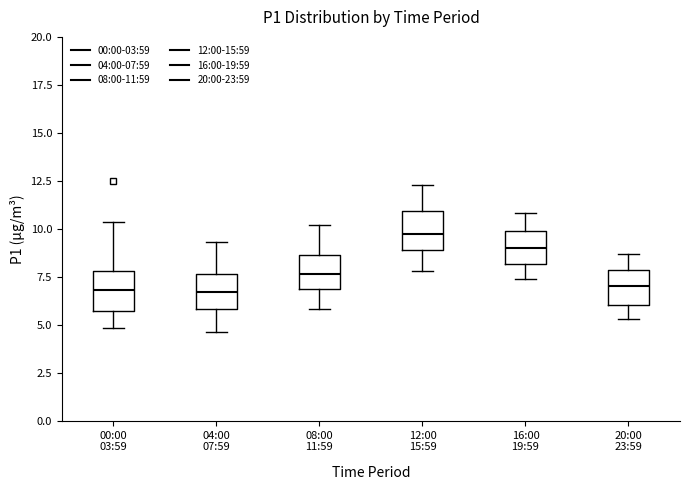

Reading left to right, transcribe this box plot: for each box, give where its median line is, the range the box spans, and where its two whiskers end, as read against the y-axis. The values are not printed on the chart, so give them approximately, as read against the axis.

00:00 03:59: median 7.0, box 5.5 to 8.0, whiskers 5.0 to 10.5
04:00 07:59: median 6.5, box 6.0 to 7.5, whiskers 4.5 to 9.5
08:00 11:59: median 7.5, box 7.0 to 8.5, whiskers 6.0 to 10.0
12:00 15:59: median 10.0, box 9.0 to 11.0, whiskers 8.0 to 12.5
16:00 19:59: median 9.0, box 8.0 to 10.0, whiskers 7.5 to 11.0
20:00 23:59: median 7.0, box 6.0 to 8.0, whiskers 5.5 to 8.5